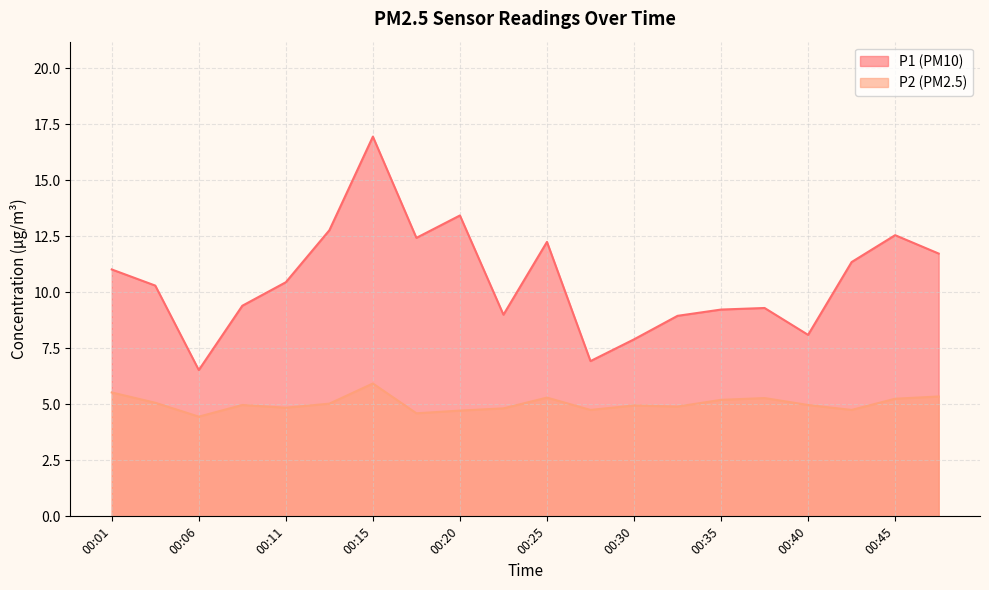

What are all the series names shown in the legend?

P1, P2